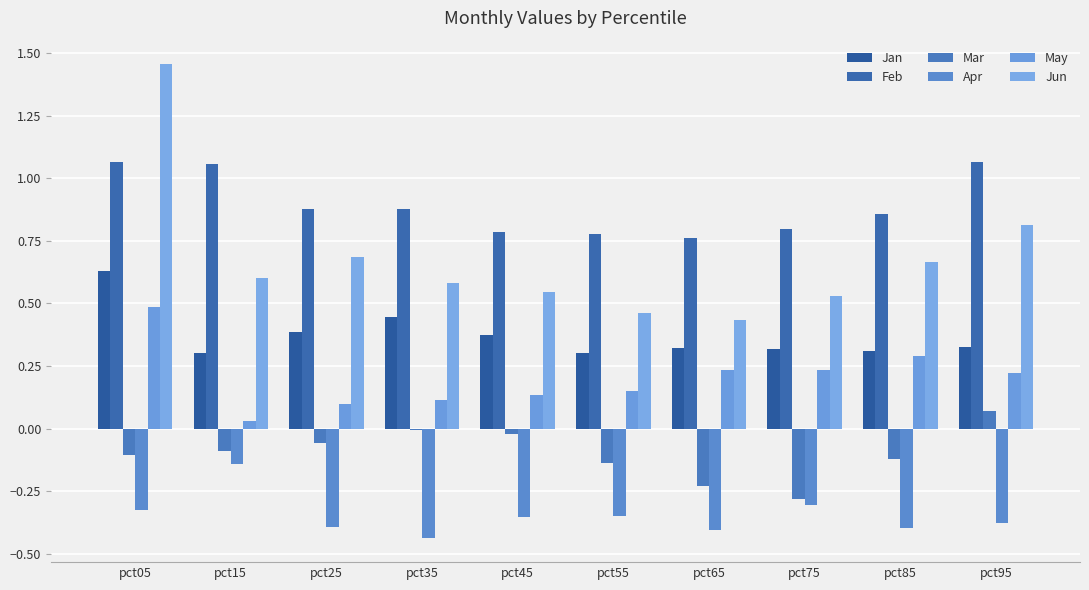

Reading left to right, transcribe all the data shown in this chart.

Jan: 0.6	0.3	0.4	0.4	0.4	0.3	0.3	0.3	0.3	0.3
Feb: 1.1	1.1	0.9	0.9	0.8	0.8	0.8	0.8	0.9	1.1
Mar: -0.1	-0.1	-0.1	-0.0	-0.0	-0.1	-0.2	-0.3	-0.1	0.1
Apr: -0.3	-0.1	-0.4	-0.4	-0.4	-0.3	-0.4	-0.3	-0.4	-0.4
May: 0.5	0.0	0.1	0.1	0.1	0.2	0.2	0.2	0.3	0.2
Jun: 1.5	0.6	0.7	0.6	0.5	0.5	0.4	0.5	0.7	0.8